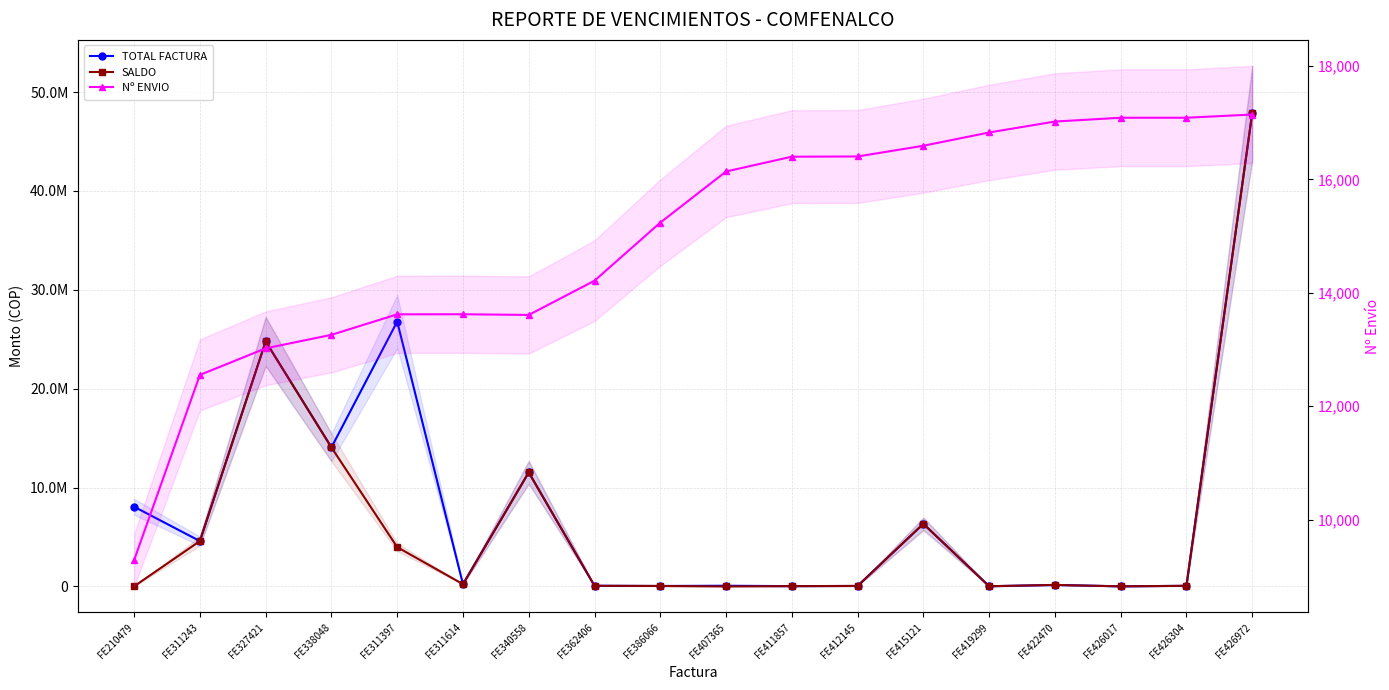

How many values in the SALDO series are below 151100?

9